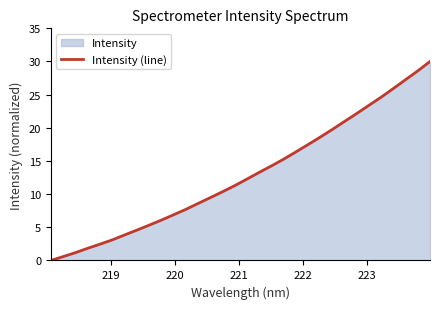

How many data points are above 12?

16